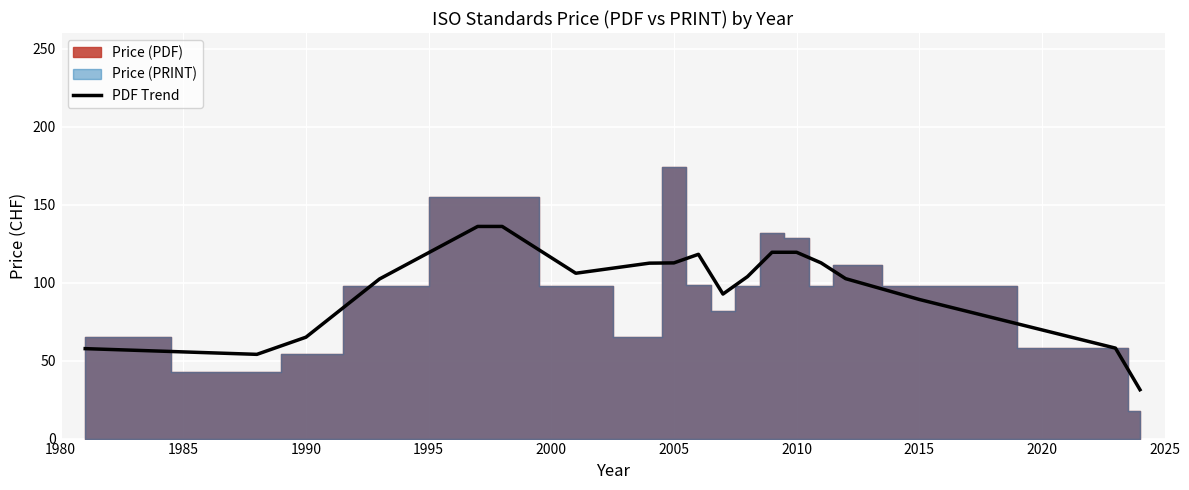

What is the maximum value for PDF Trend?

136.0